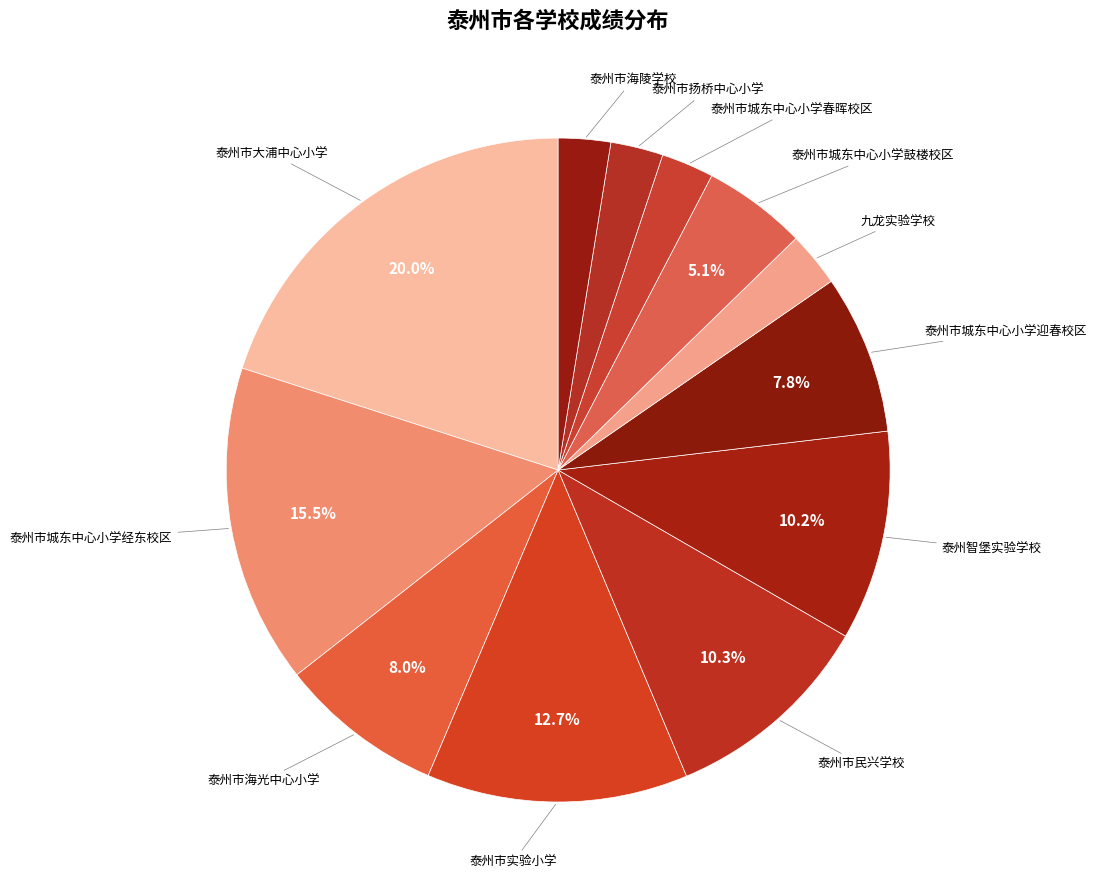

How many segments does this pie chart have?

12